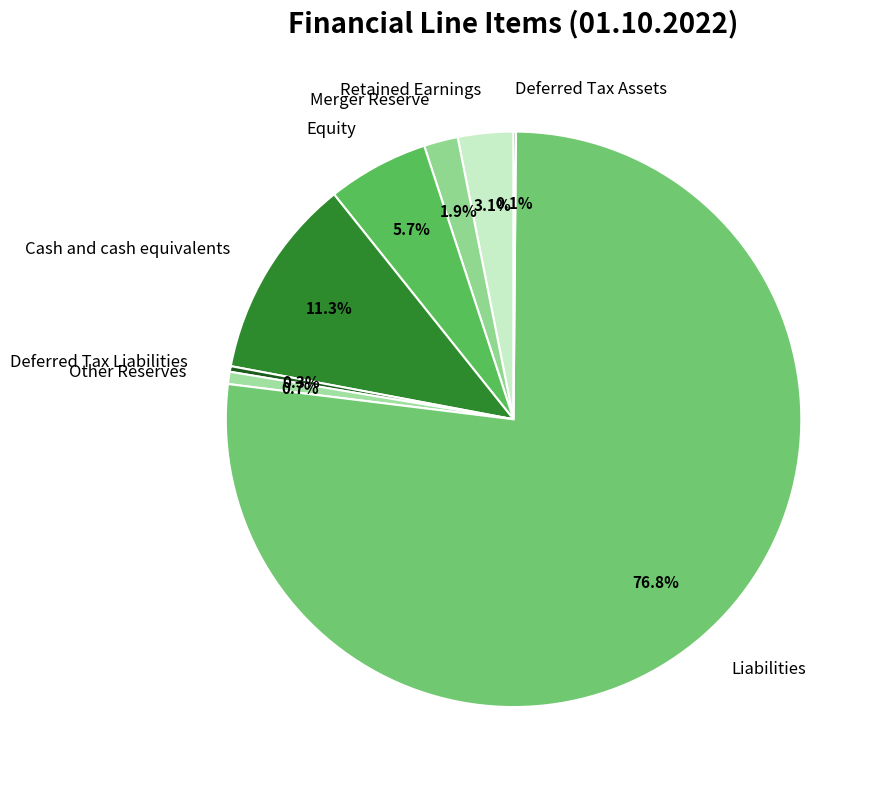

What percentage is the Liabilities slice, to the nearest percent?

77%